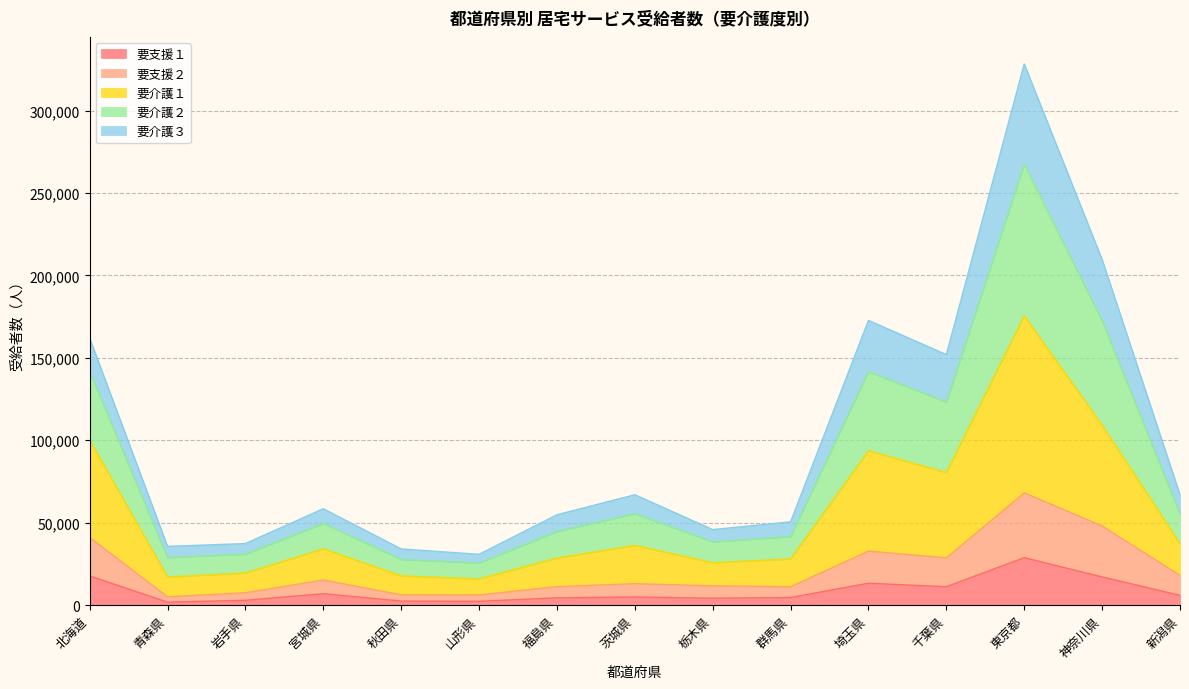

At which label does 要介護２ reach its minimum?

山形県